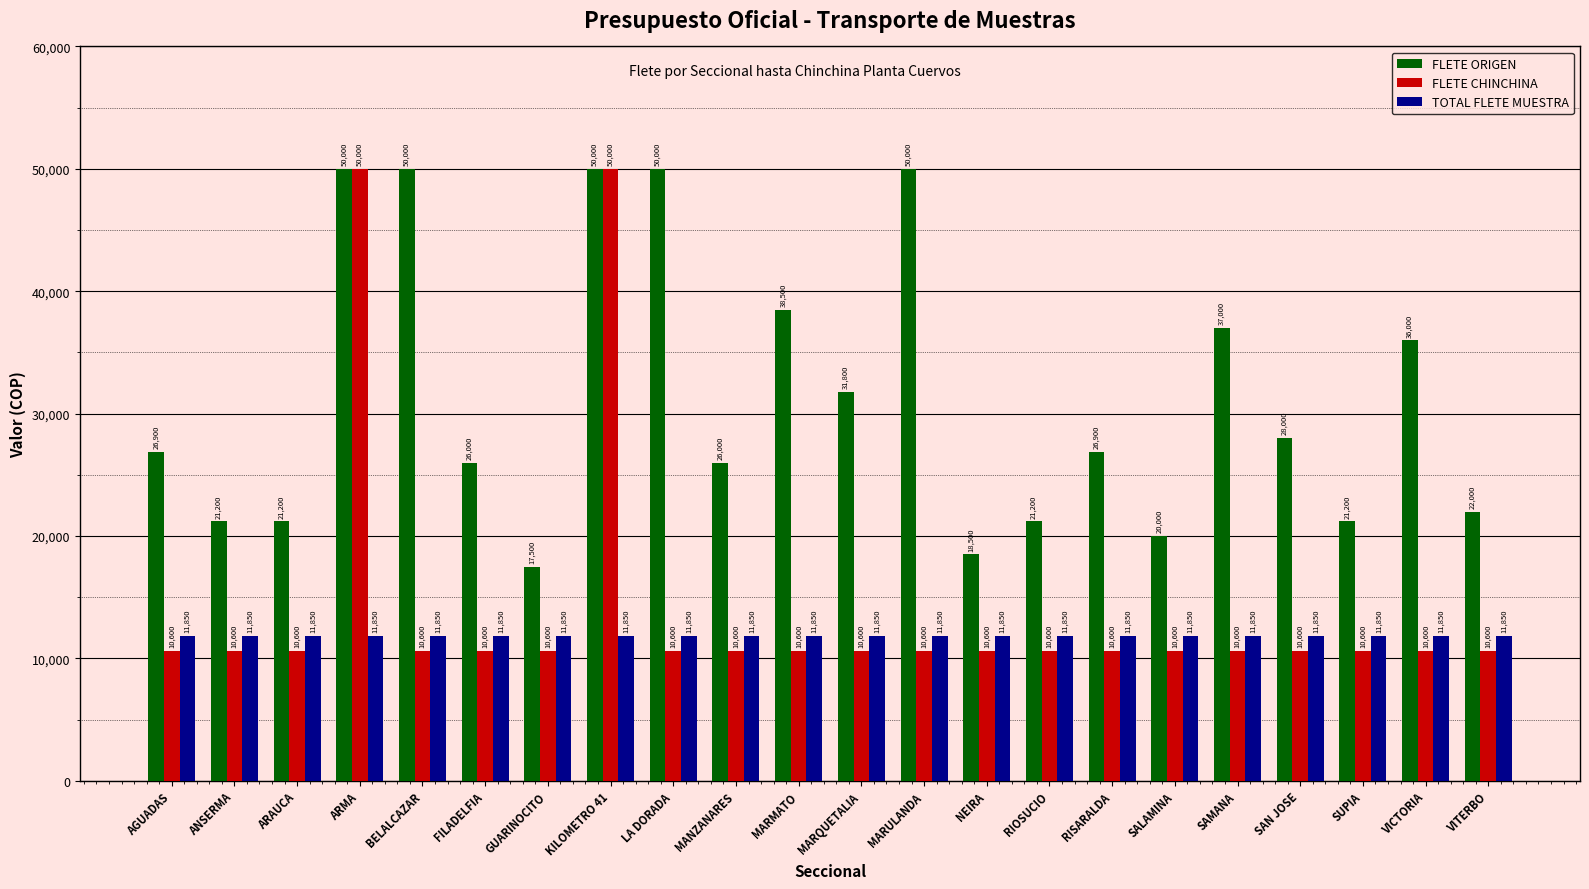

Count the number of data series in this chart.

3